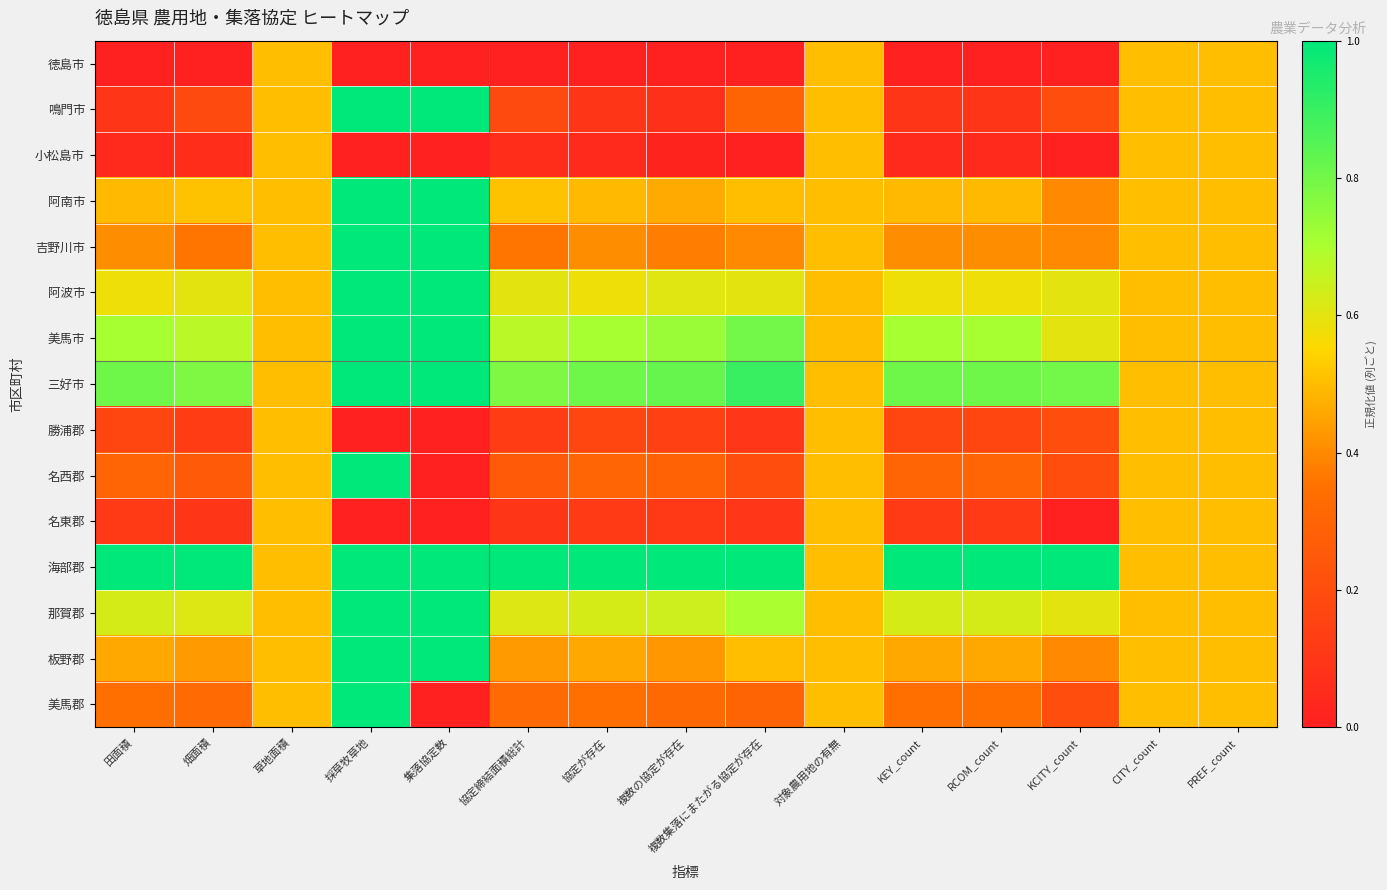

Which label corresponds to the smallest value in the chart?

田面積